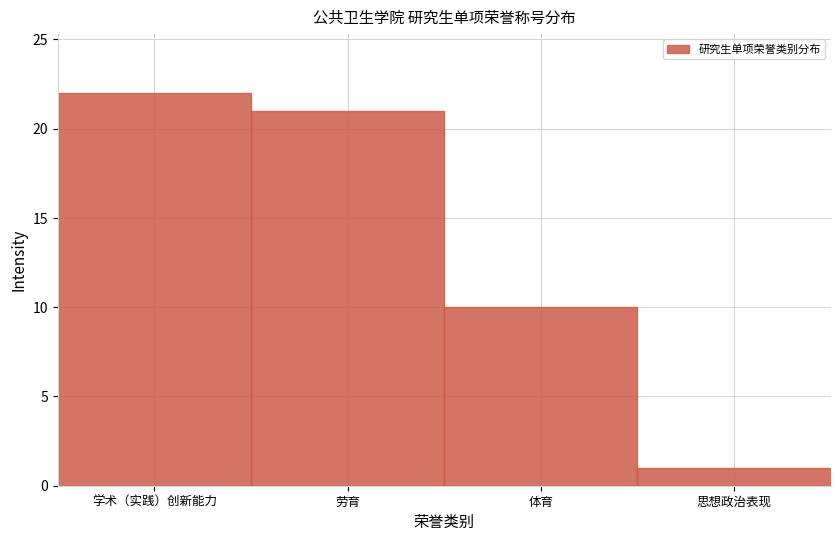

Reading left to right, what are all the values shown in this chart?

学术（实践）创新能力=22	劳育=21	体育=10	思想政治表现=1